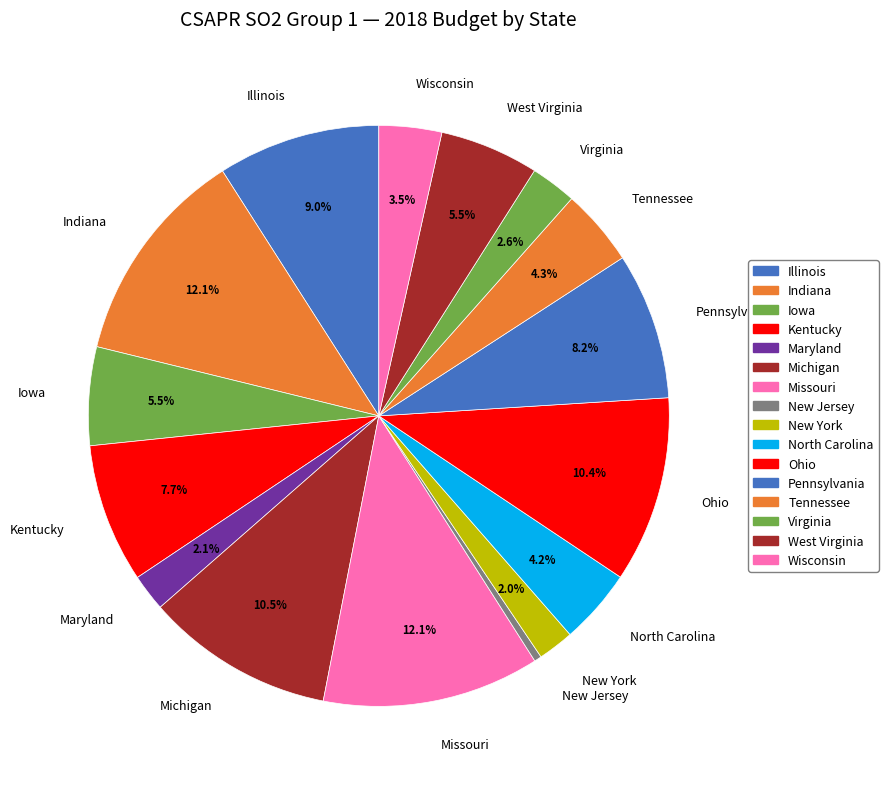

To the nearest percent, what percentage of the pie is Missouri?

12%